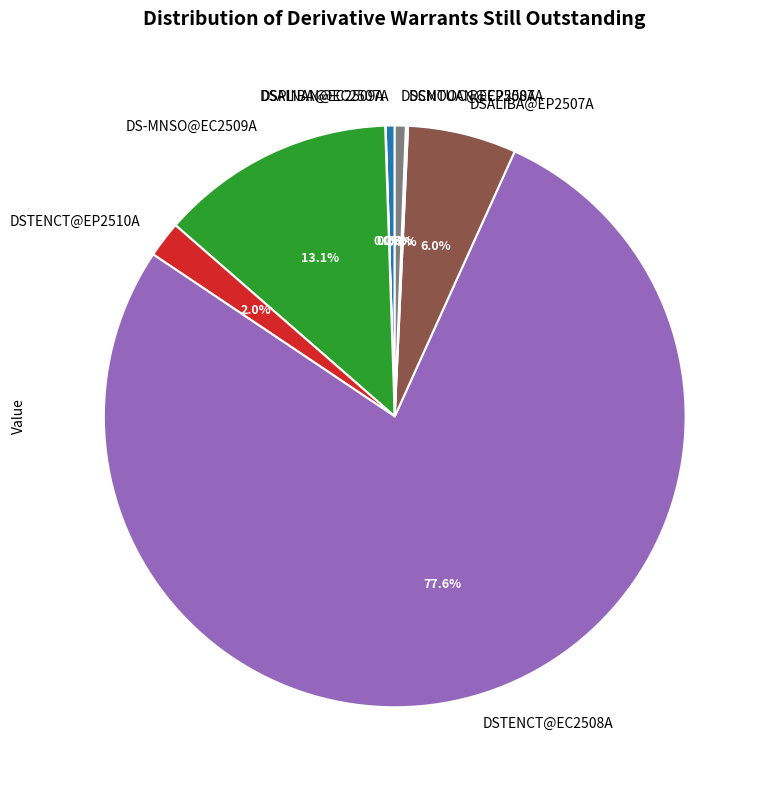

What percentage do DSPINAN@EC2507A and DSALIBA@EP2507A together represent?

6.5%